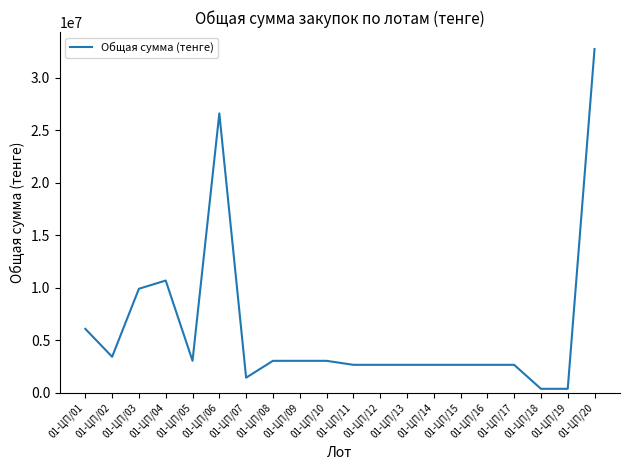

What is the maximum value shown in the chart?

32727200